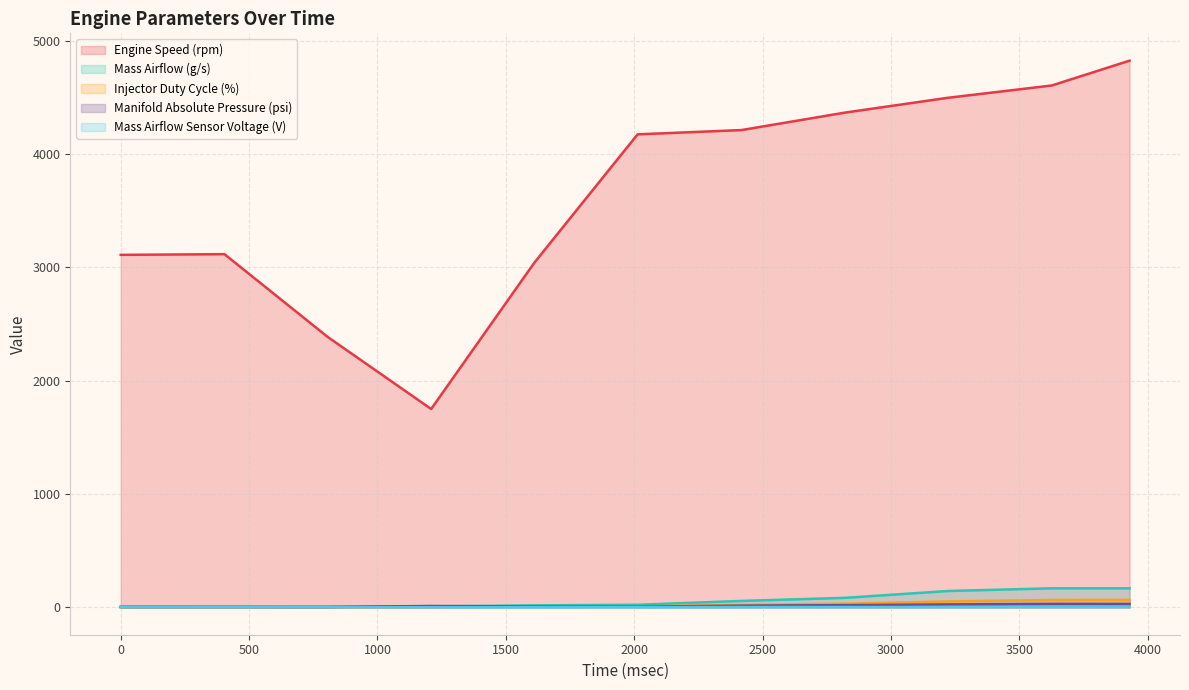

Which series has the largest range (max minus min)?

Engine Speed (rpm)